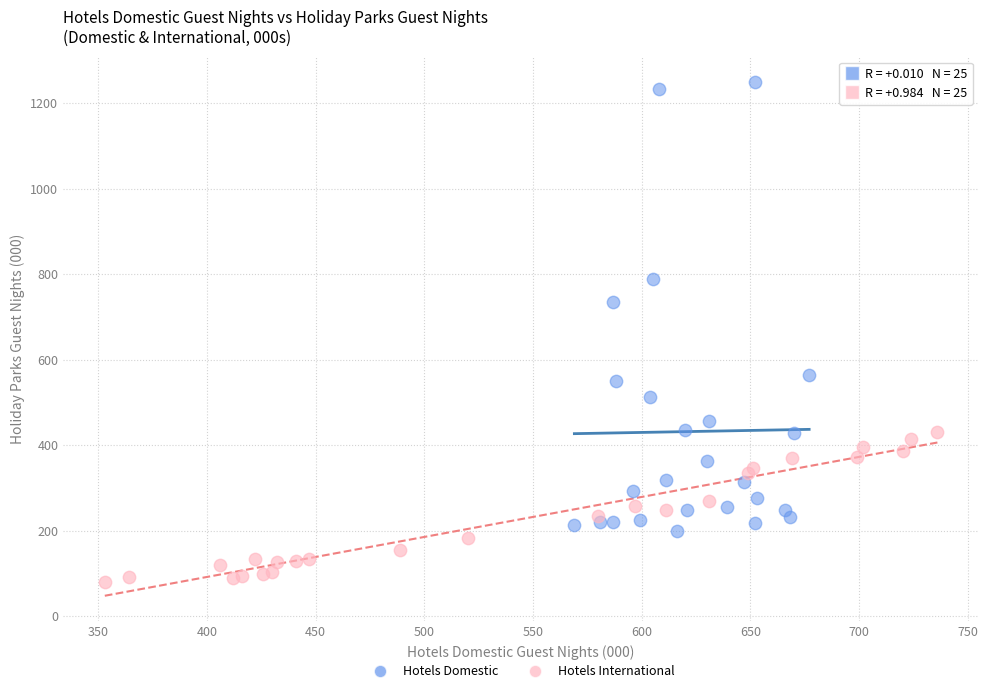

Which series contains the highest Y value?

Hotels Domestic